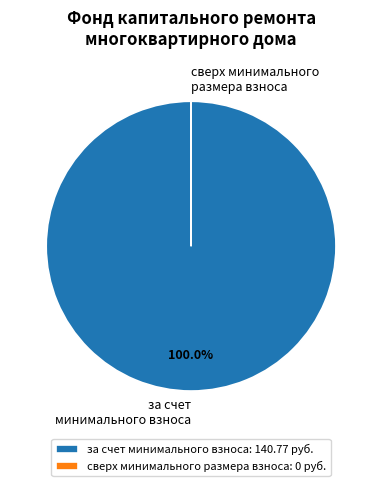

Is за счет минимального взноса the majority of the pie?

Yes